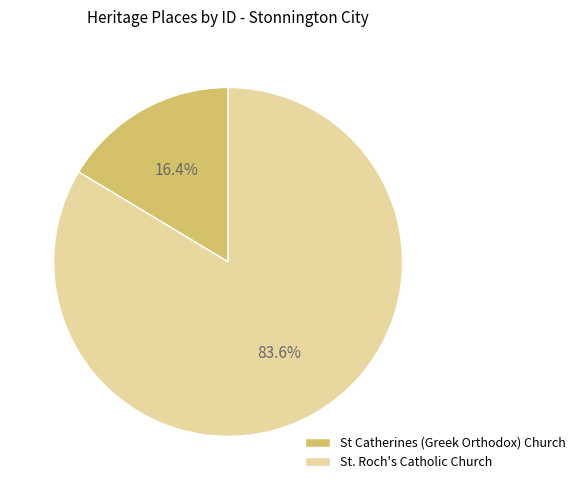

Is it true that St Catherines (Greek Orthodox) Church is 26% of the pie?

False